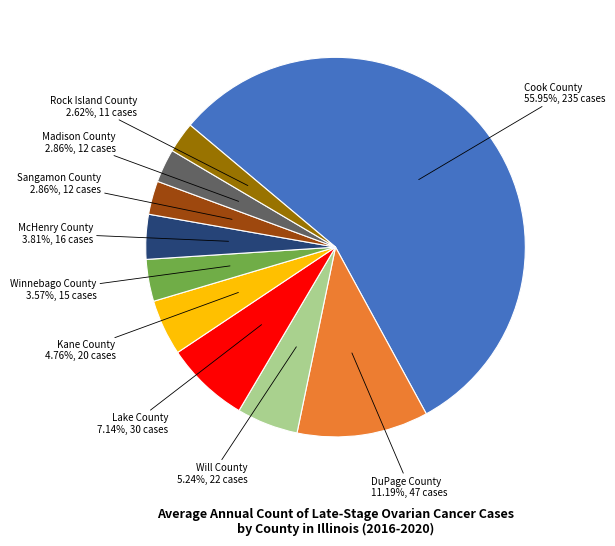

Which has a higher value, Will County or Madison County?

Will County